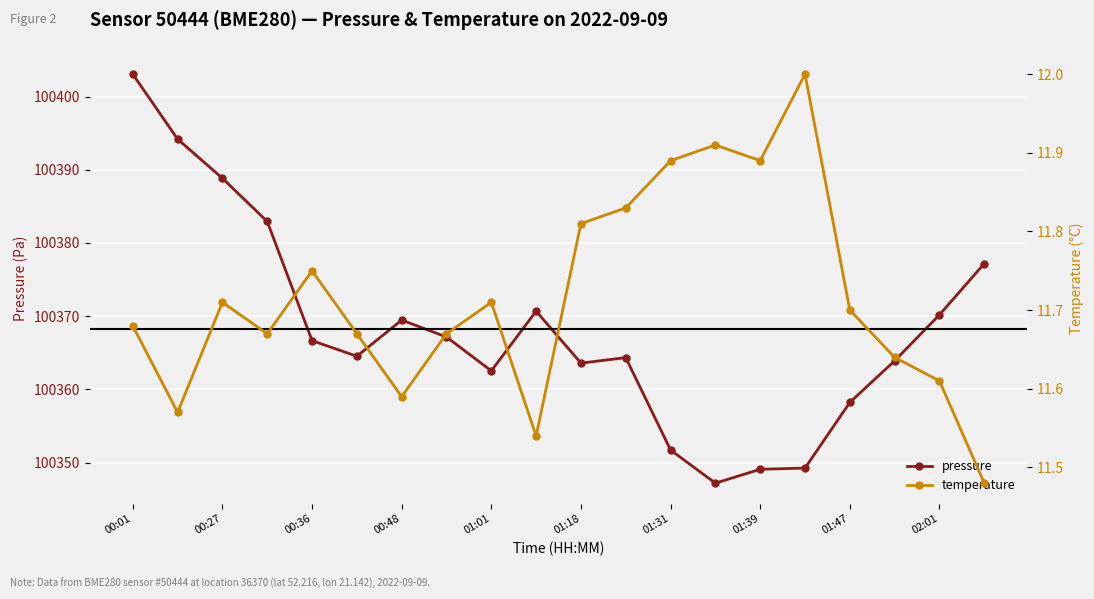

At which label is pressure closest to 100375?

19